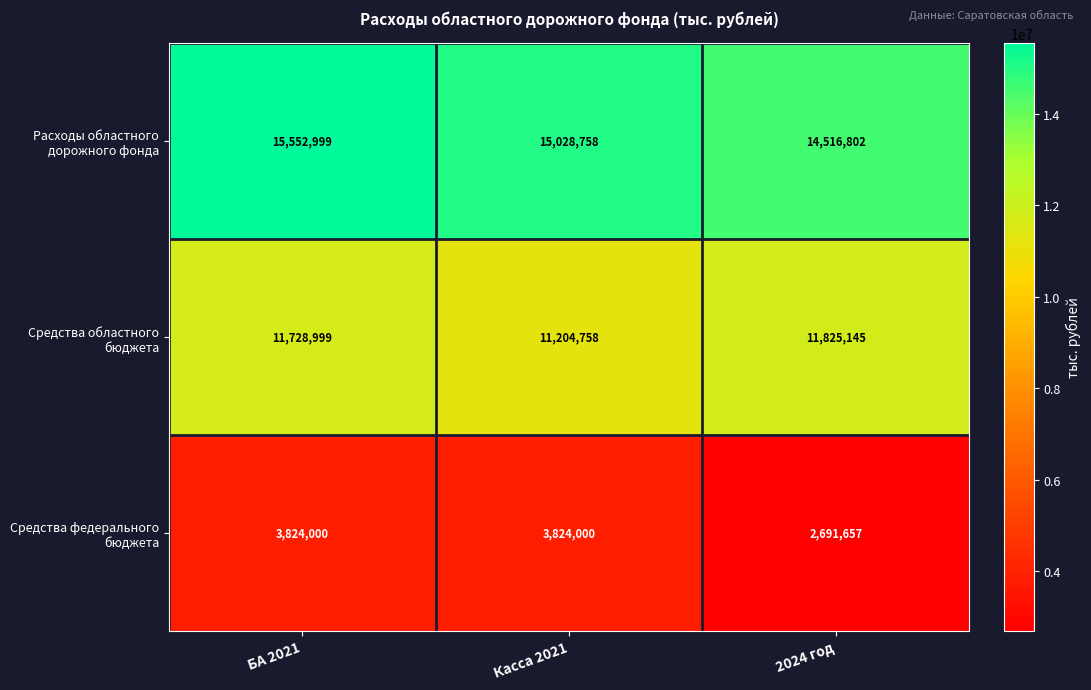

At which category is the sum across all series the highest?

БА 2021